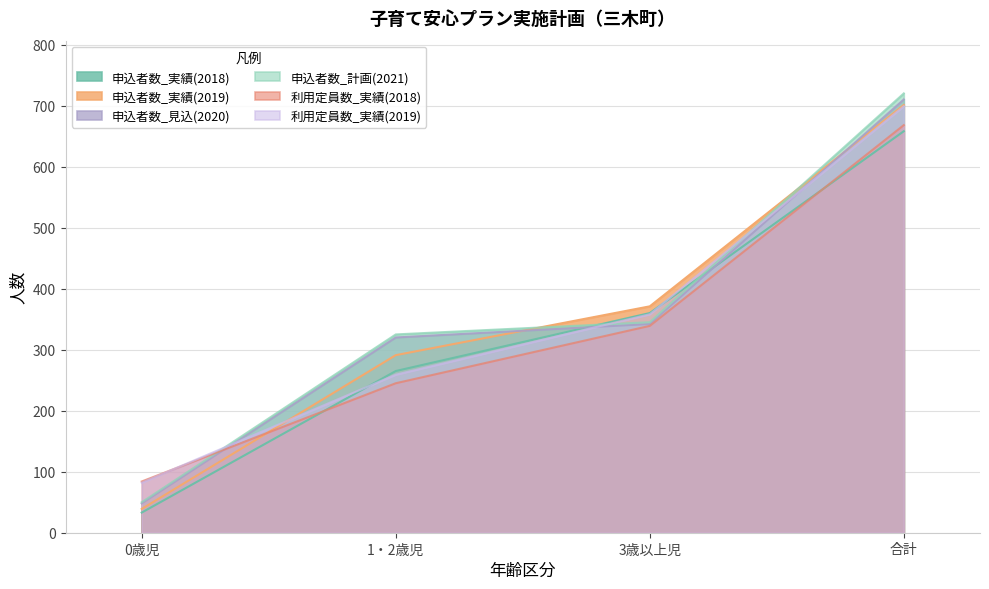

How many data points in 利用定員数_実績(2018) are less than 339?

2